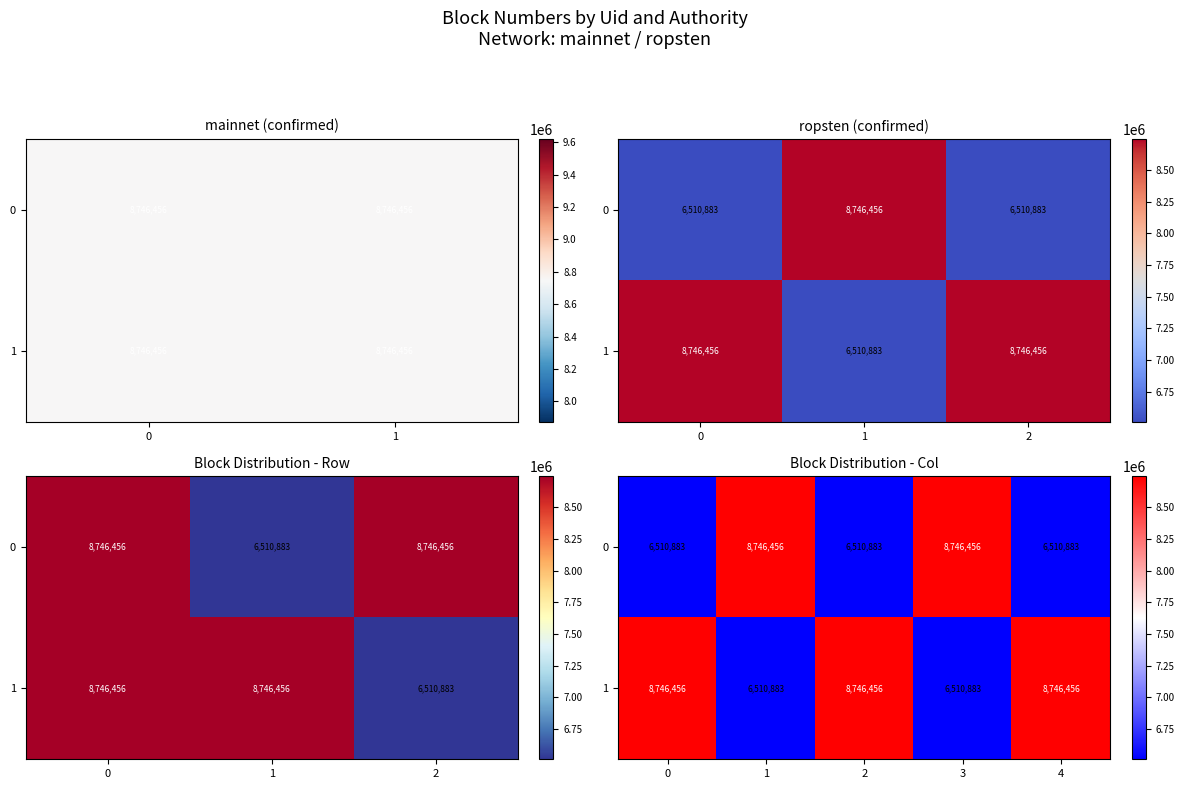

At which label is 1 closest to 7628669?

1